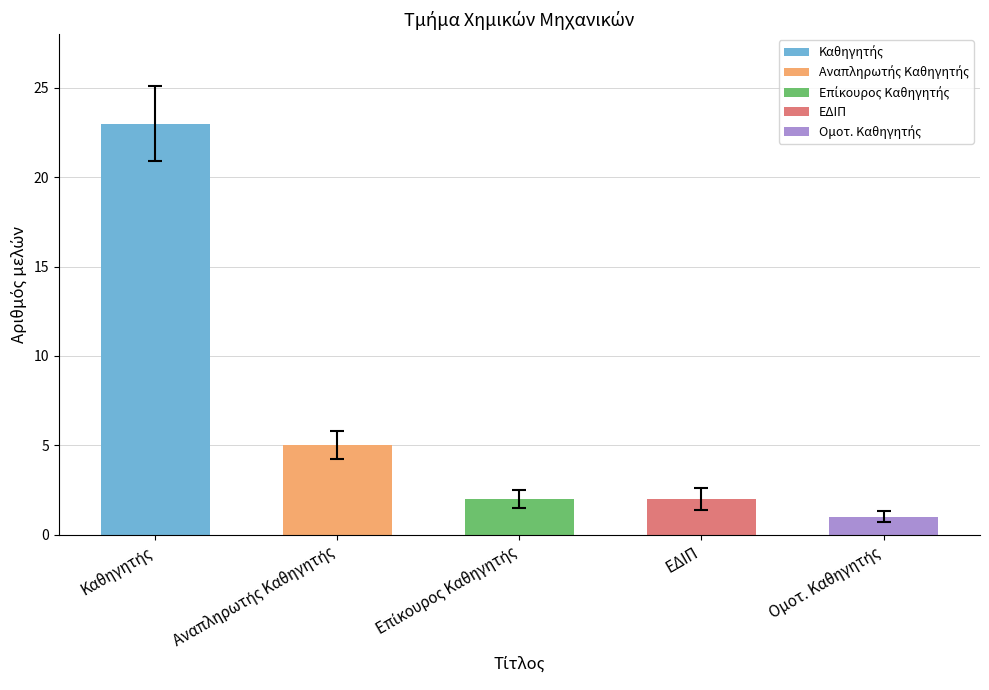

Does the chart contain stacked bars?

No